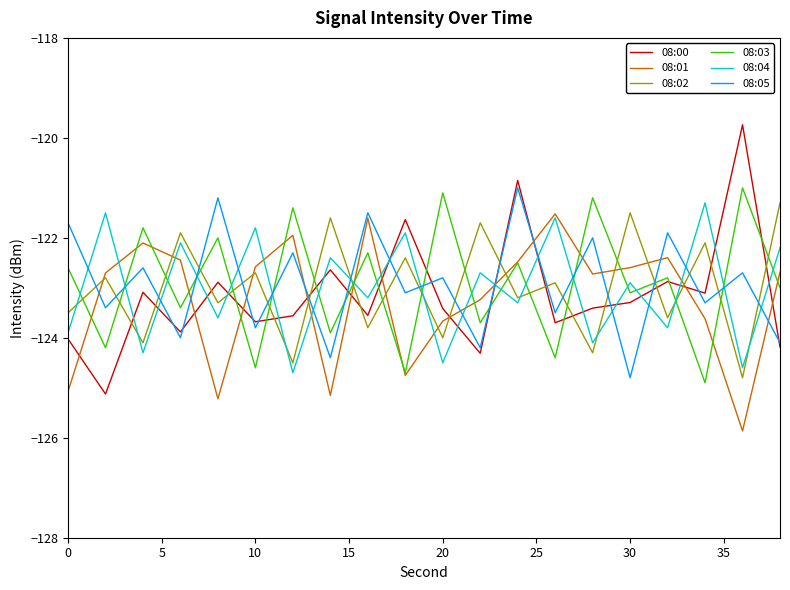

What is the maximum value shown in the chart?

-119.7